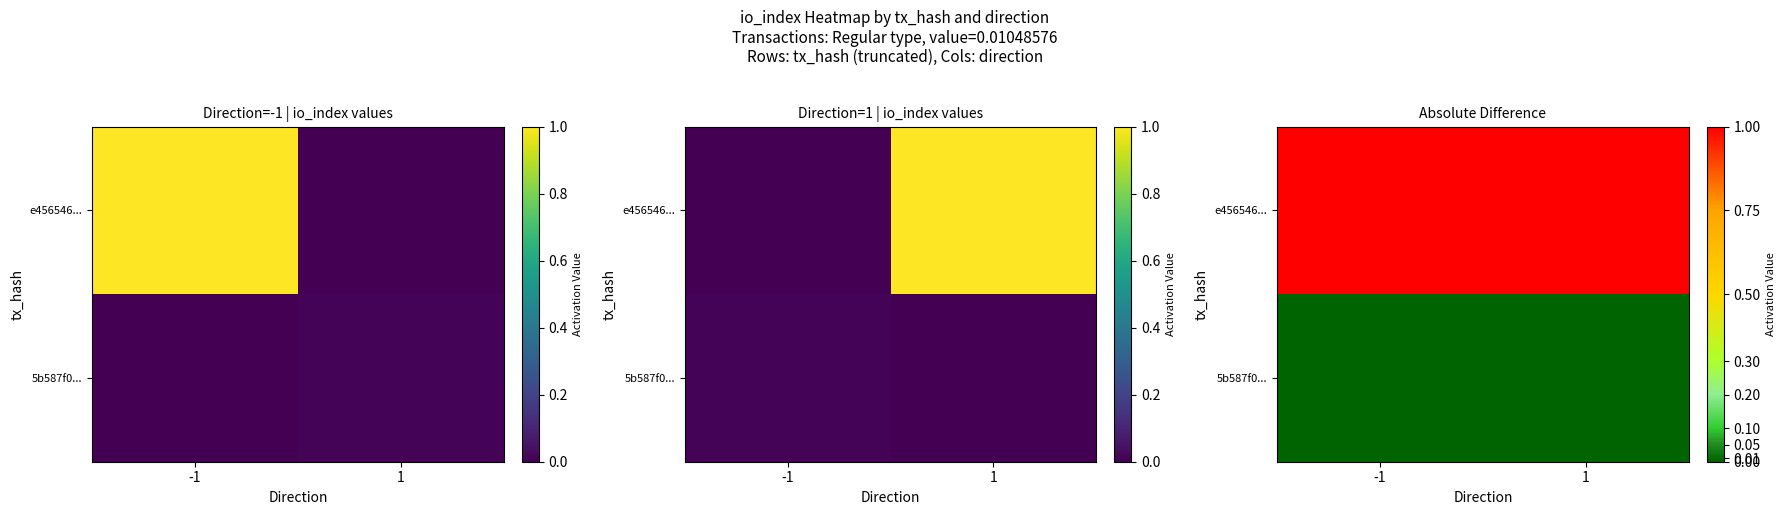

Which has a higher value, -1 or 1?

-1